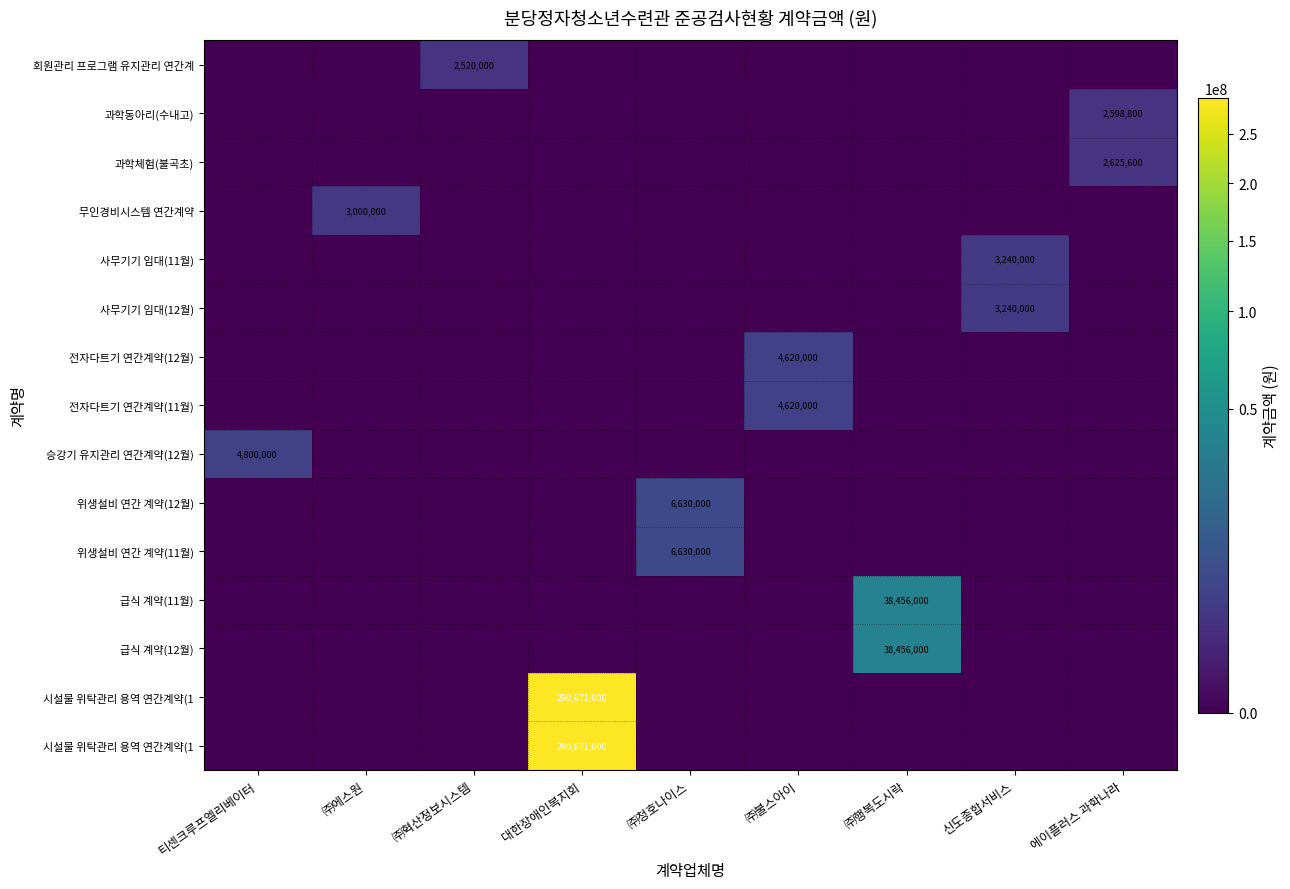

How many series are shown in this chart?

15